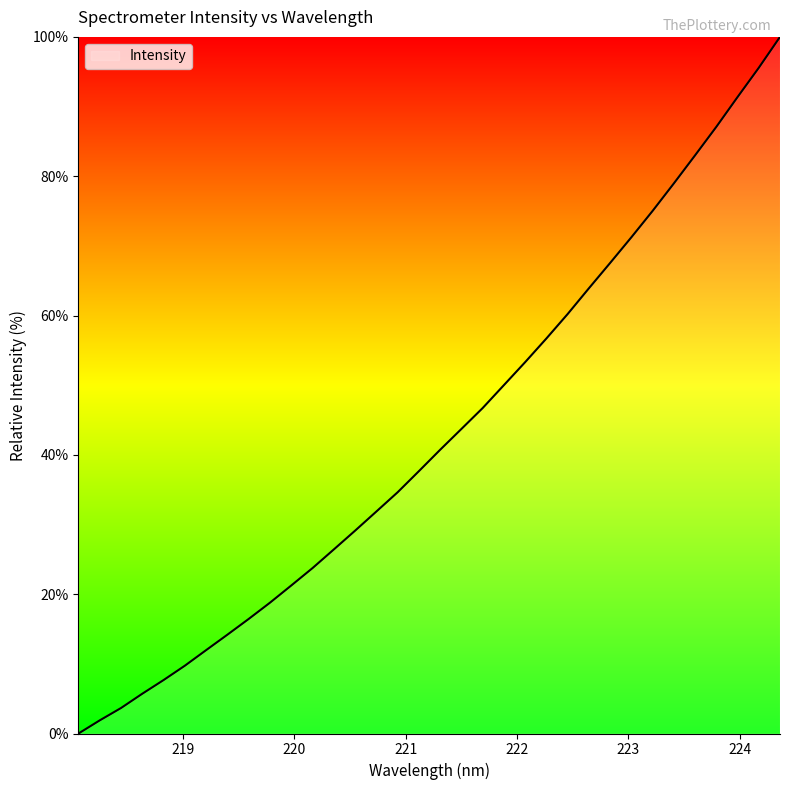

What is the difference between the second highest and second lowest values?

93.7